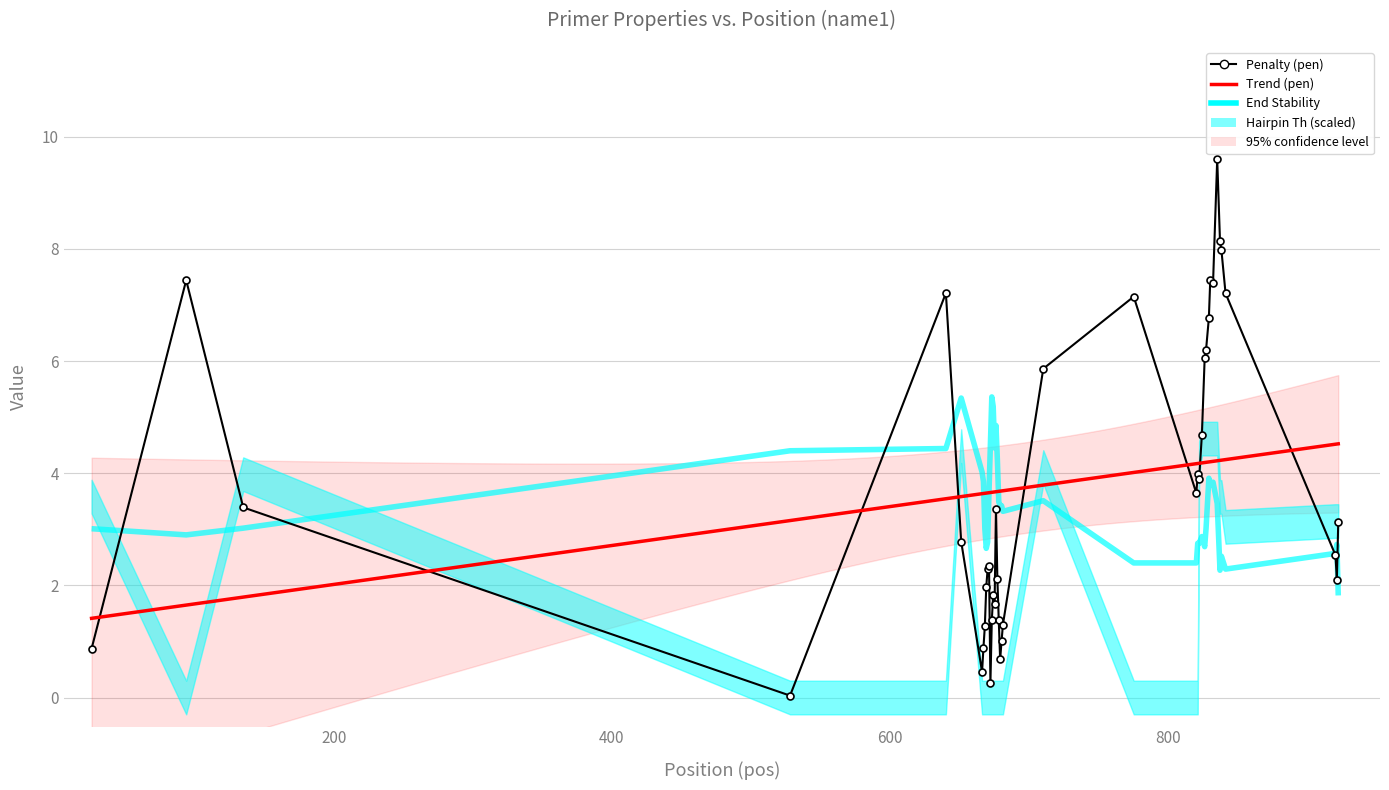

What is the difference between the maximum and minimum values in the pen series?

9.6